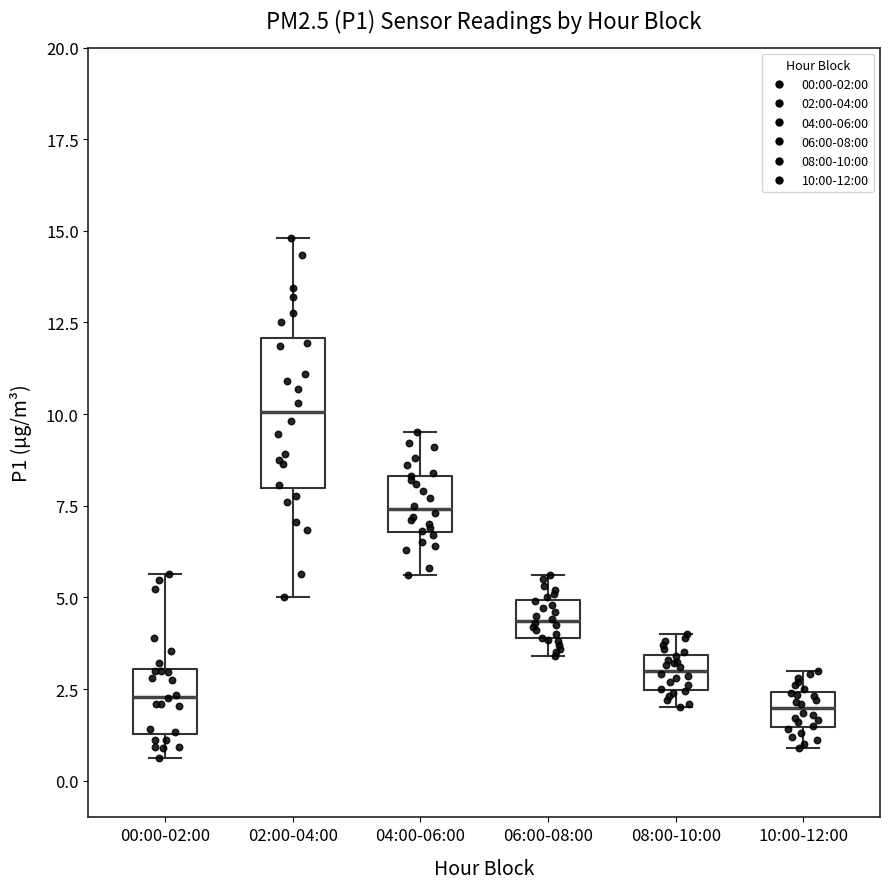

Reading left to right, transcribe this box plot: for each box, give where its median line is, the range the box spans, and where its two whiskers end, as read against the y-axis. The values are not printed on the chart, so give them approximately, as read against the axis.

00:00-02:00: median 2.5, box 1.5 to 3.0, whiskers 0.5 to 5.5
02:00-04:00: median 10.0, box 8.0 to 12.0, whiskers 5.0 to 15.0
04:00-06:00: median 7.5, box 7.0 to 8.5, whiskers 5.5 to 9.5
06:00-08:00: median 4.5, box 4.0 to 5.0, whiskers 3.5 to 5.5
08:00-10:00: median 3.0, box 2.5 to 3.5, whiskers 2.0 to 4.0
10:00-12:00: median 2.0, box 1.5 to 2.5, whiskers 1.0 to 3.0